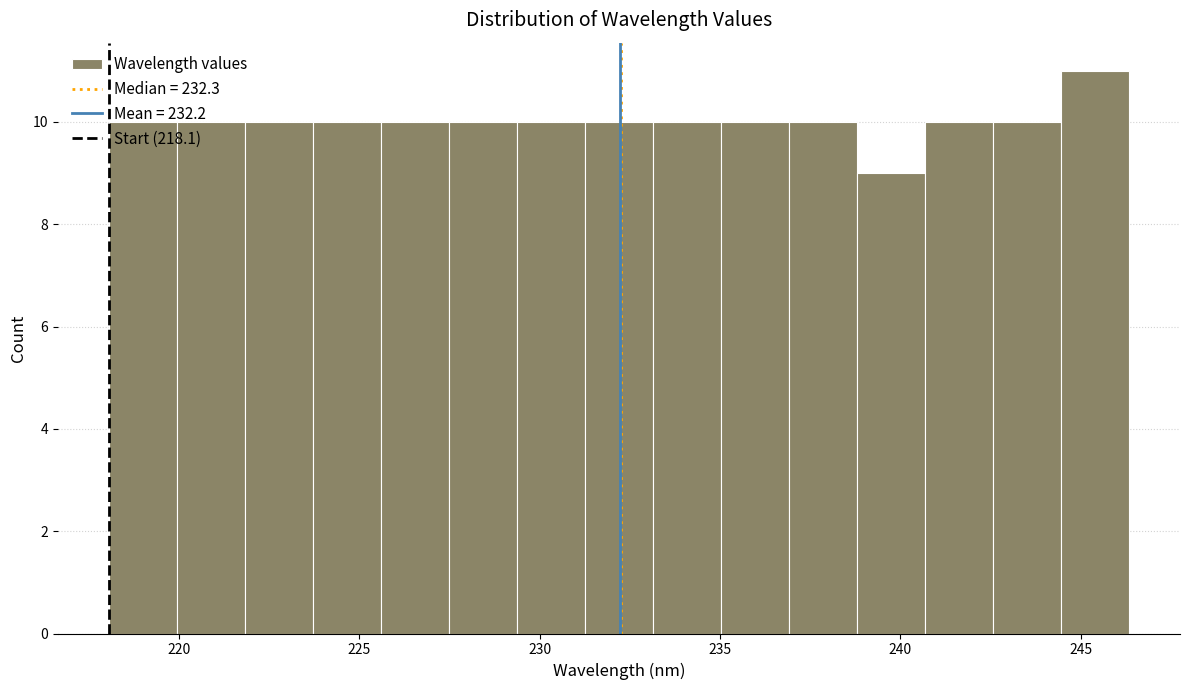

Read against the x-axis, roughly where is the centre of the tallest bar?

245.5